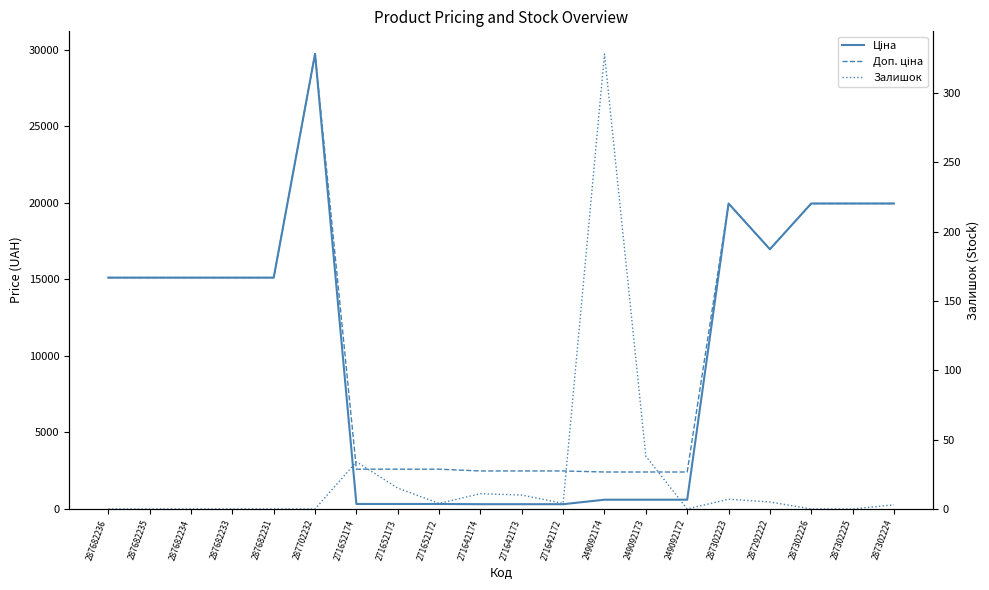

At which category does Залишок reach its first local peak?

271652174